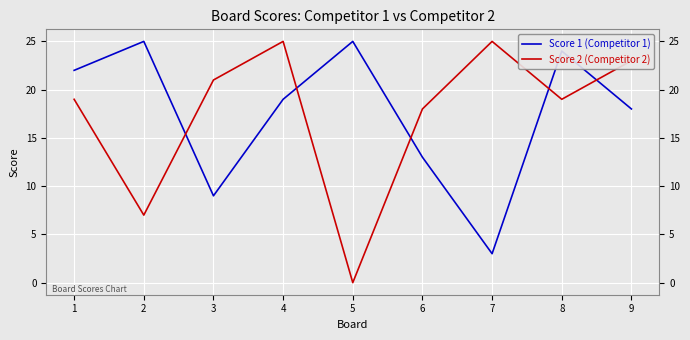

Where is Score 1 (Competitor 1) nearest to the value 14?

6